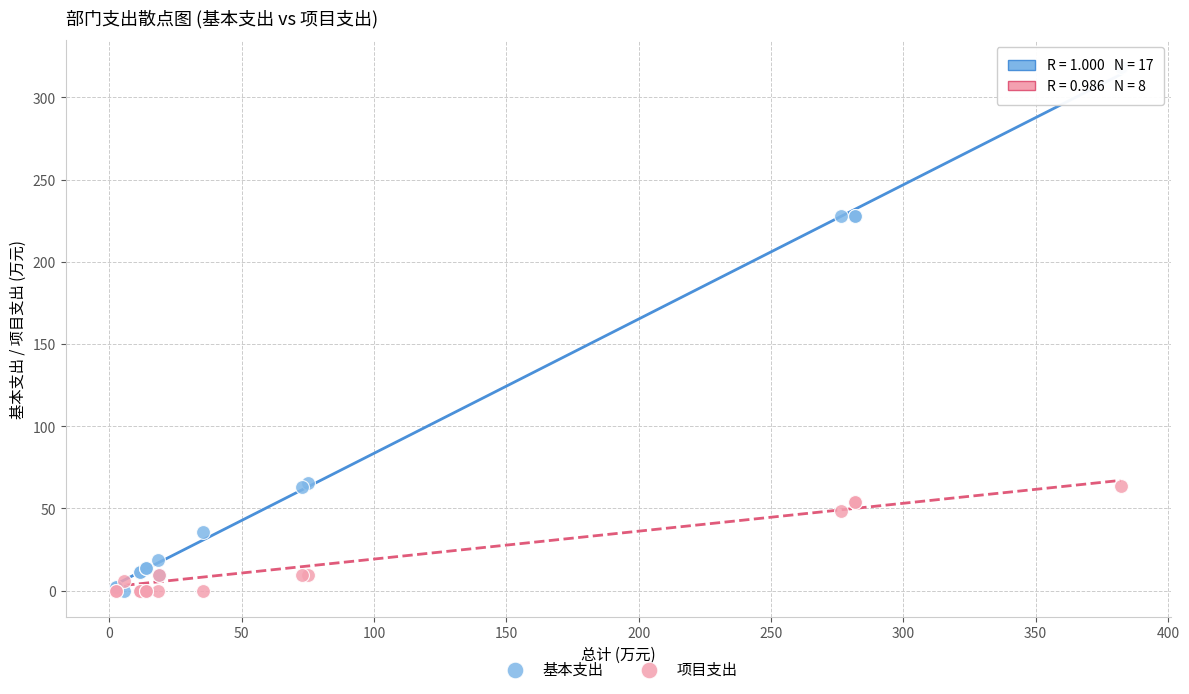

In the 项目支出 series, what Y value is closest to 31?

48.3